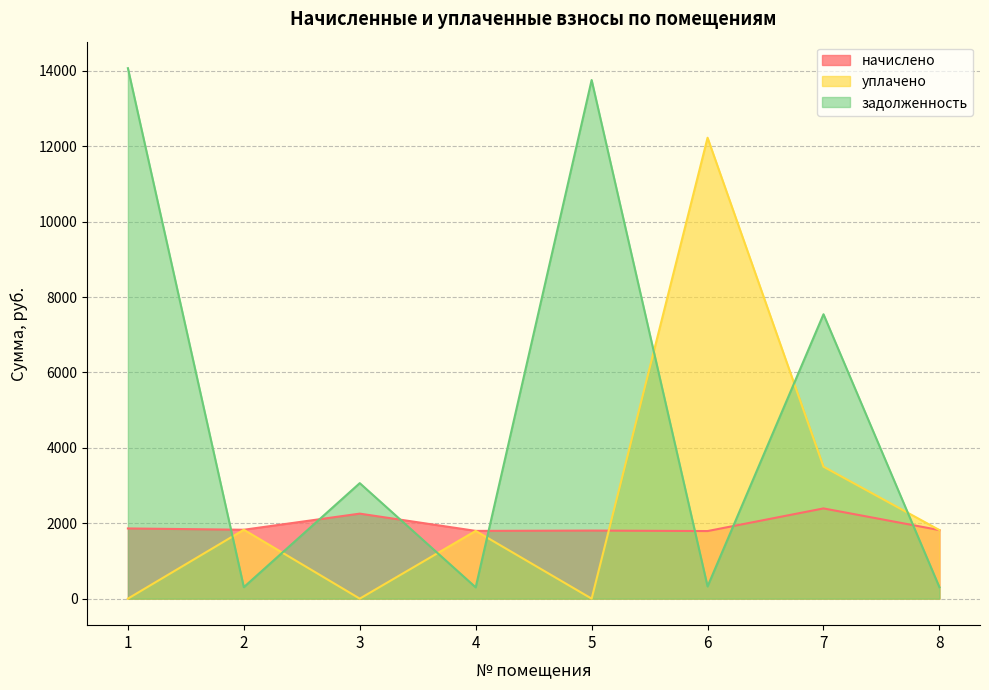

At 6, list the series in order from smallest to largest.

задолженность, начислено, уплачено